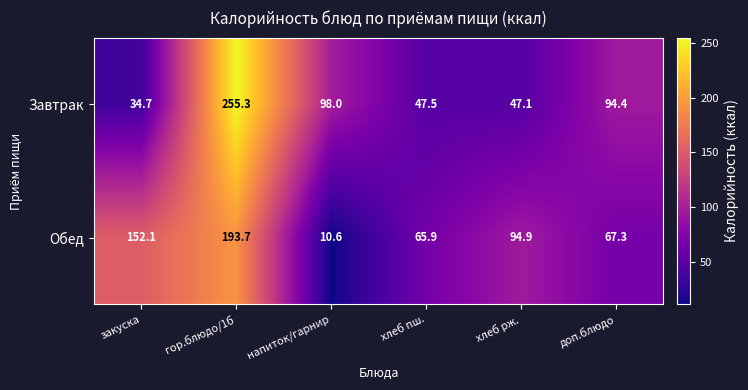

The Завтрак series shows 382.5 at гор.блюдо/1б. True or false?

False